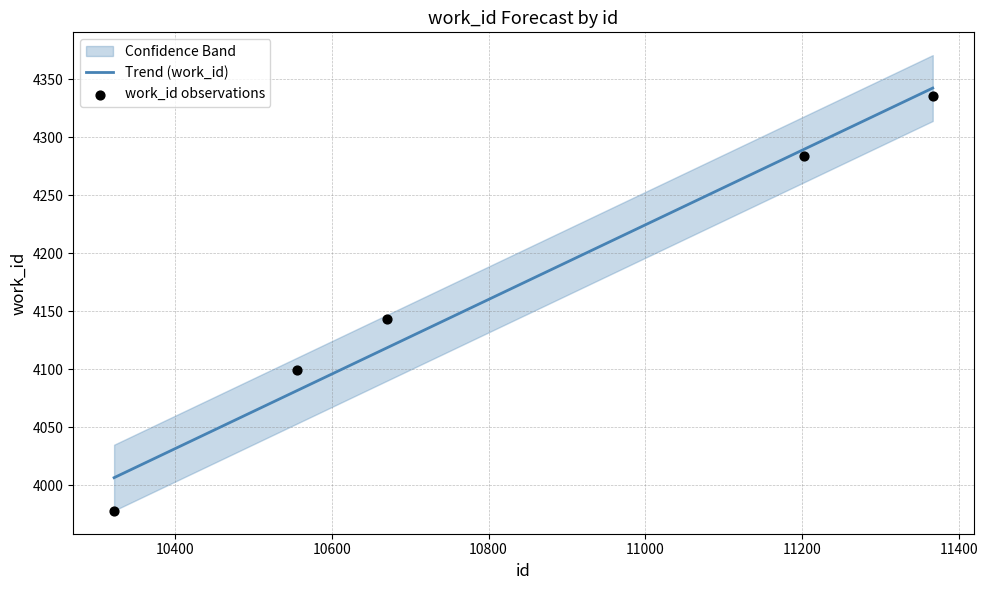

Which series reaches the minimum Y coordinate?

work_id observations